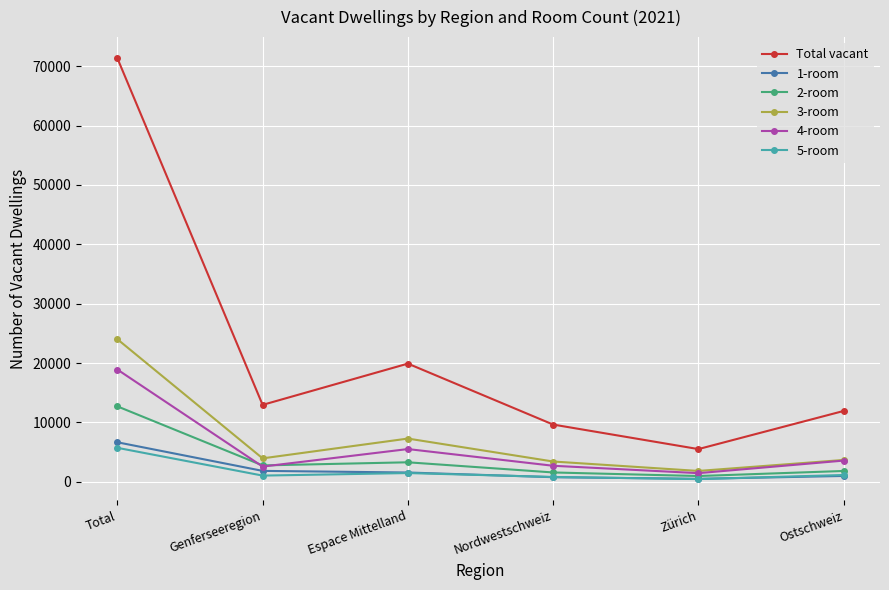

Where is 2-room nearest to the value 6848?

Espace Mittelland